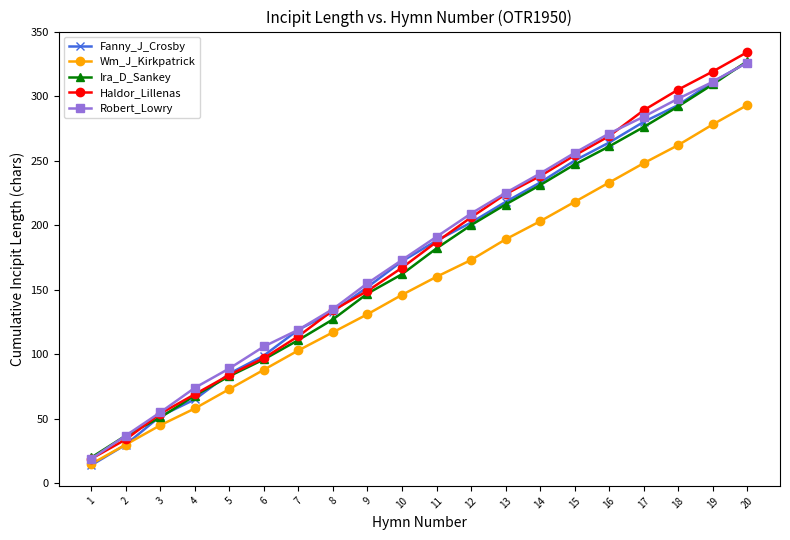

What is the spread (max minus min) of values at 14?

37